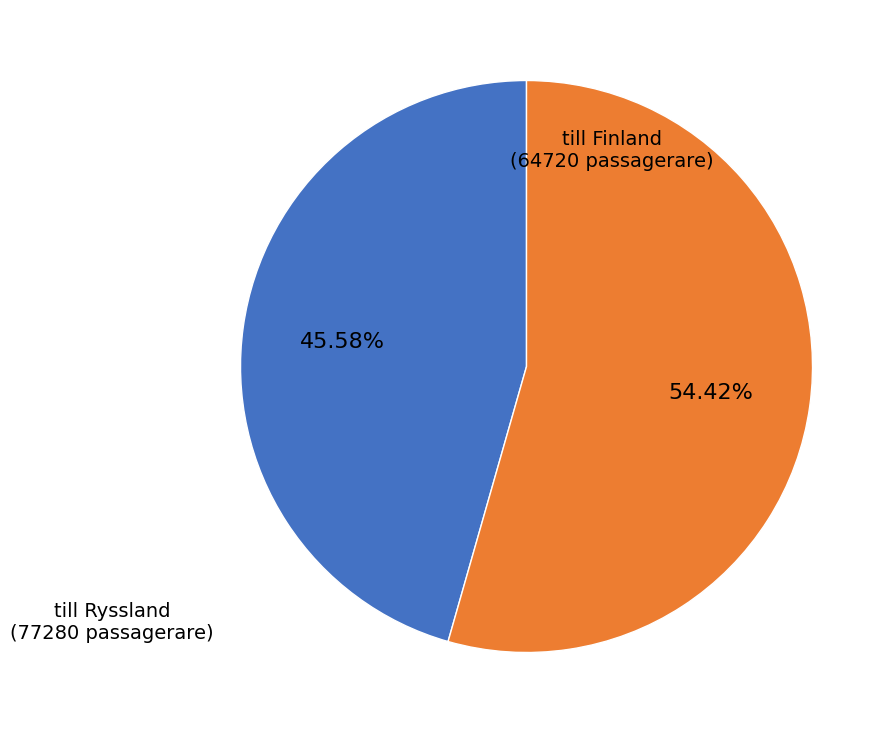

Combined, do till Finland and till Ryssland account for over 50%?

Yes